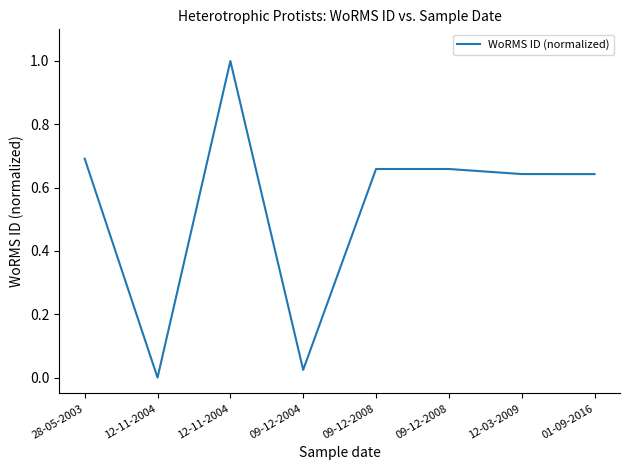

What is the value of the 6th point from the left?

0.7